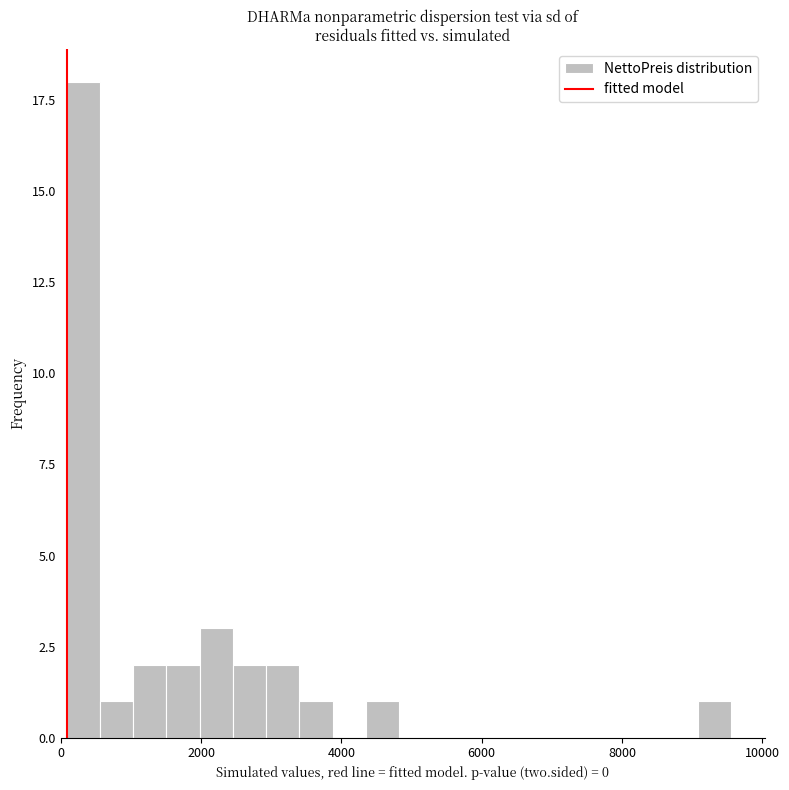

Around what value on the x-axis is the tallest bar? Give the approximate position of its centre, as read against the axis.

400